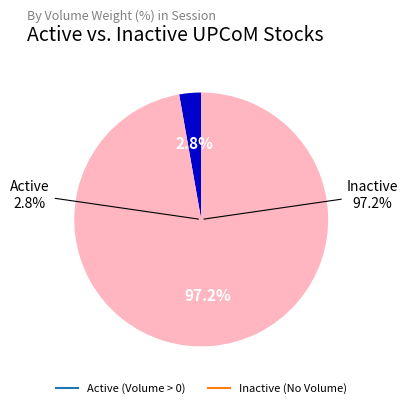

Is there a majority slice in this chart?

Yes